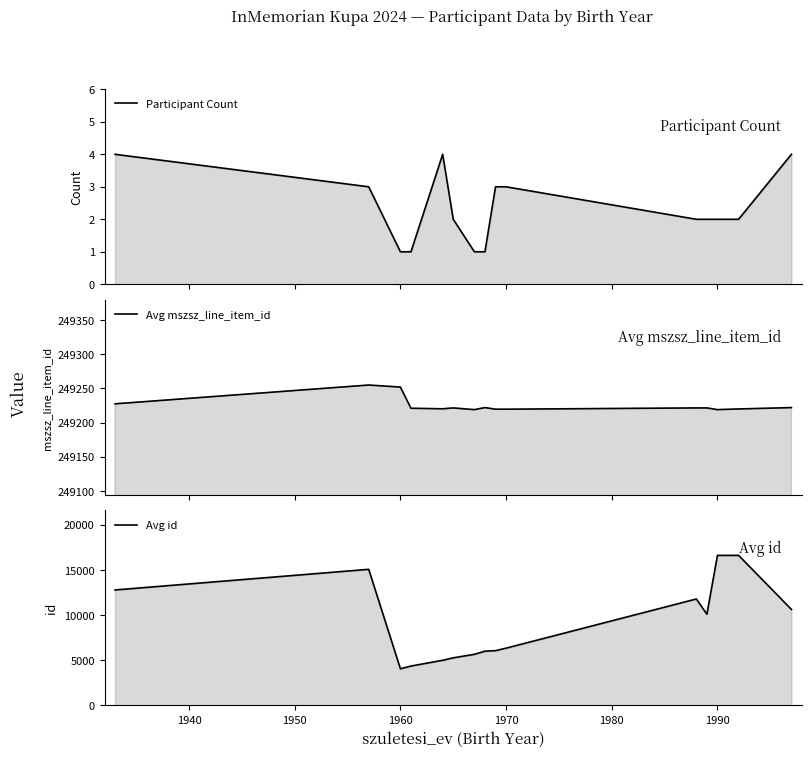

What are all the series names shown in the legend?

Participant Count, Avg mszsz_line_item_id, Avg id